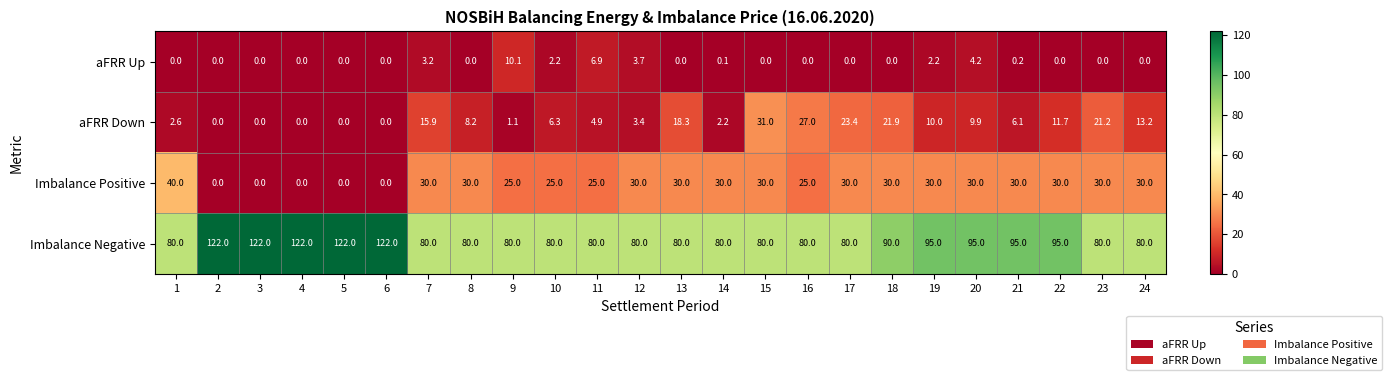

Between 4 and 11, which series saw the biggest shift?

Imbalance Negative